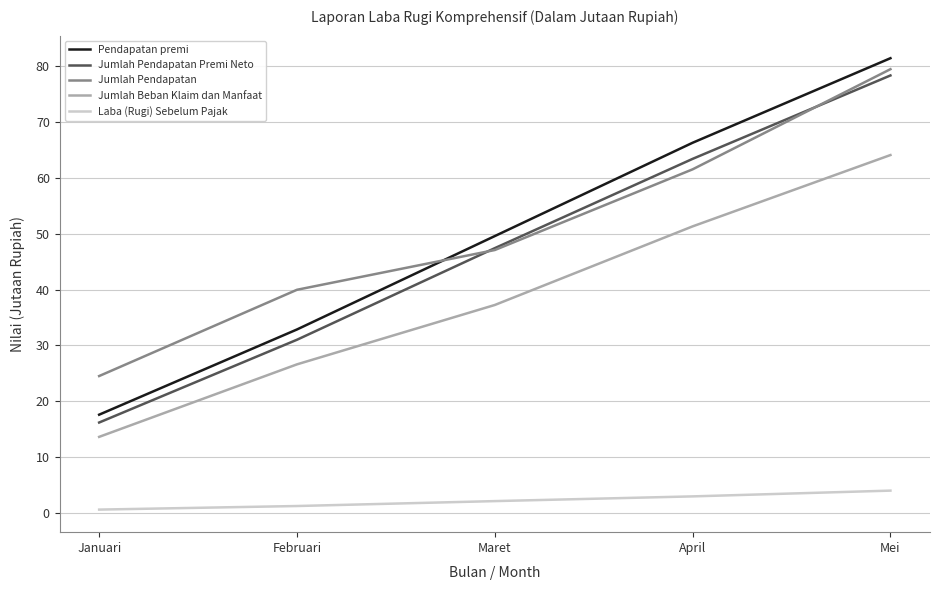

What position from the right is Maret?

3